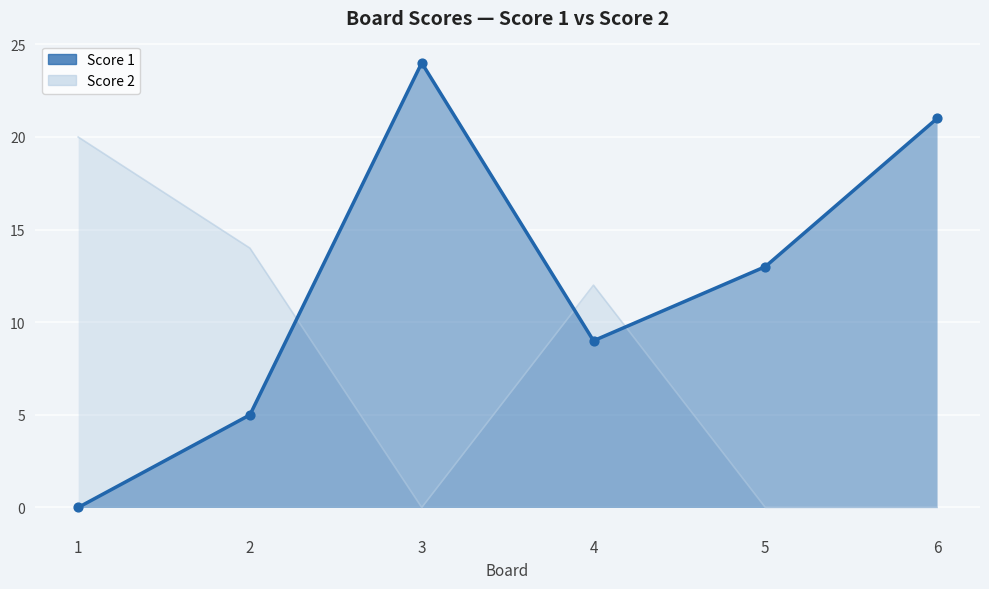

At which category is the sum across all series the highest?

3